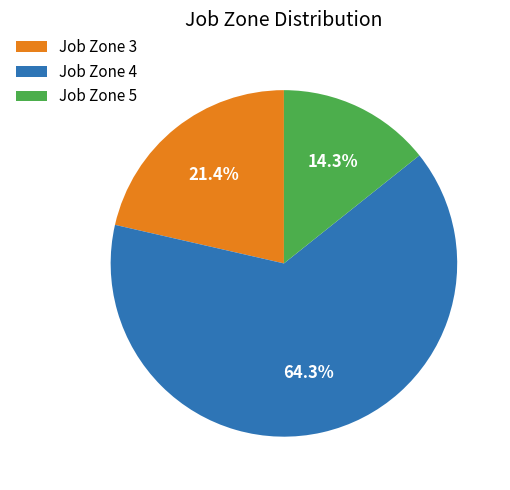

Approximately how many times larger is the value at Job Zone 3 compared to Job Zone 5?

1.5